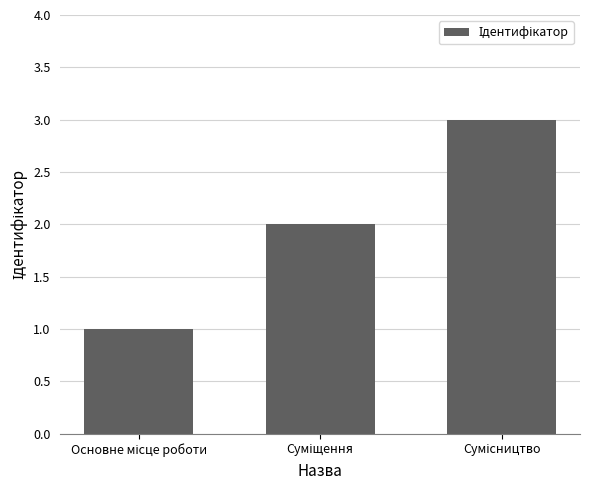

What is the value of the 2nd bar from the left?

2